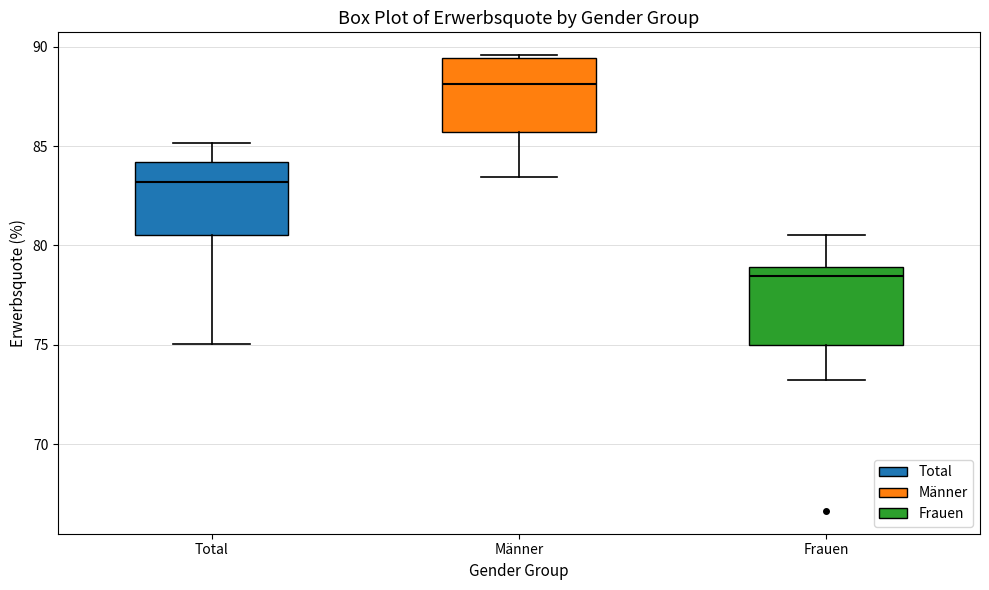

Which box's median line is the lowest?

Frauen